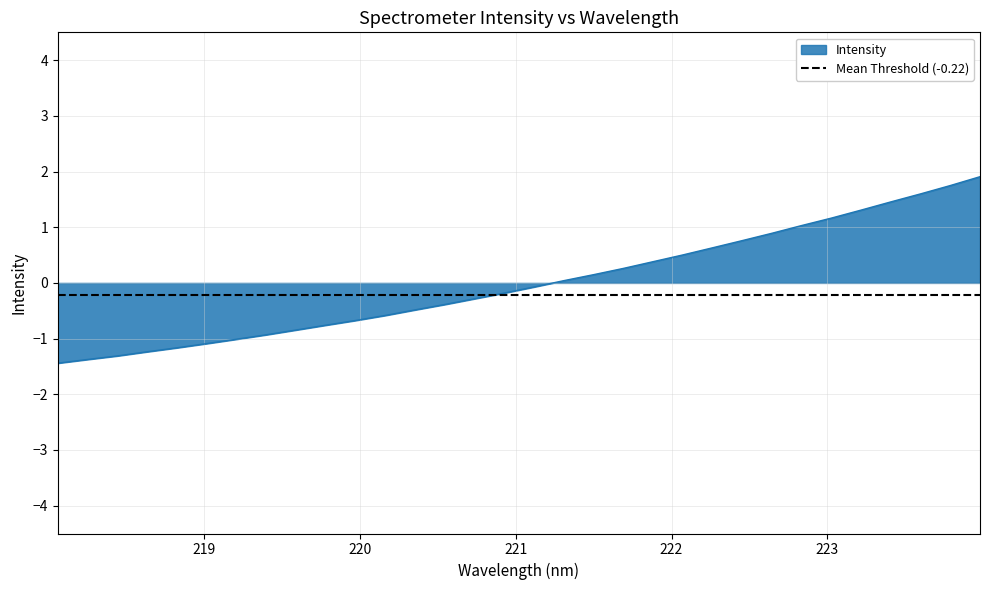

Rank the categories by value from highest to lowest.

223.9802, 223.7895, 223.5987, 223.408, 223.2172, 223.0264, 222.8355, 222.6447, 222.4538, 222.263, 222.0721, 221.8812, 221.6902, 221.4993, 221.3083, 221.1174, 220.9264, 220.7354, 220.5444, 220.3533, 220.1623, 219.9712, 219.7801, 219.589, 219.3979, 219.2067, 219.0156, 218.8244, 218.6332, 218.442, 218.2508, 218.0596